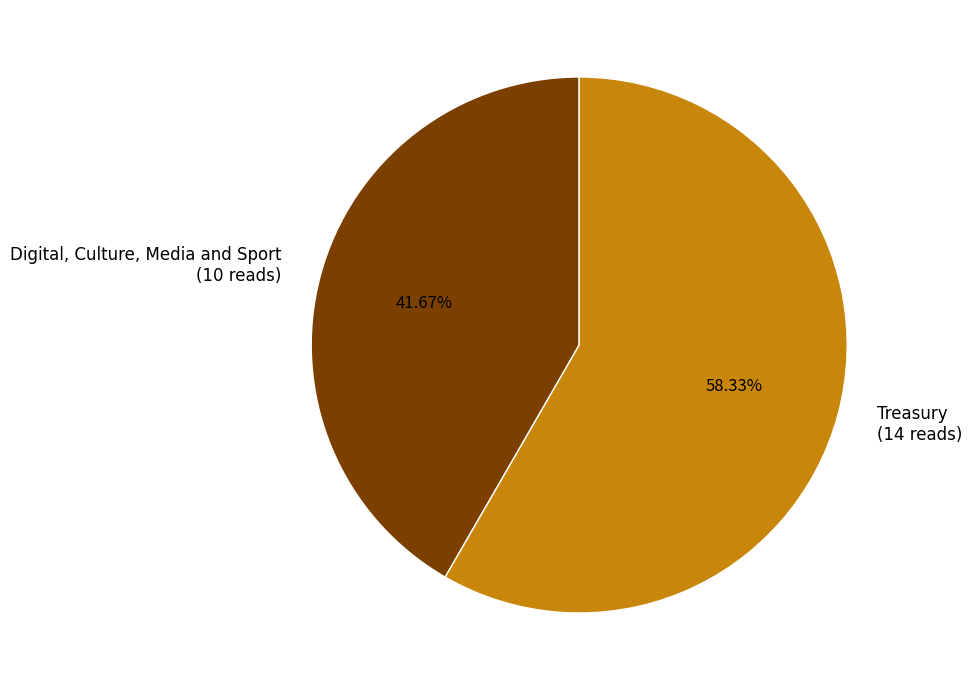

Is the sum of Treasury and Digital, Culture, Media and Sport greater than half?

Yes